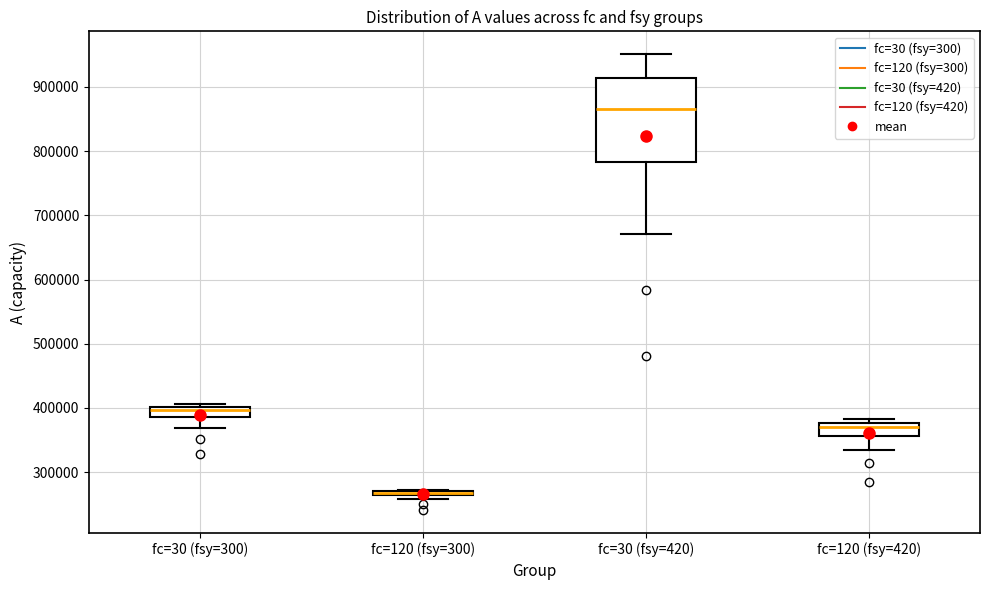

Where does the median line of the box for fc=30 (fsy=420) sit on the y-axis? The values are not printed on the chart, so give them approximately, as read against the axis.

870000